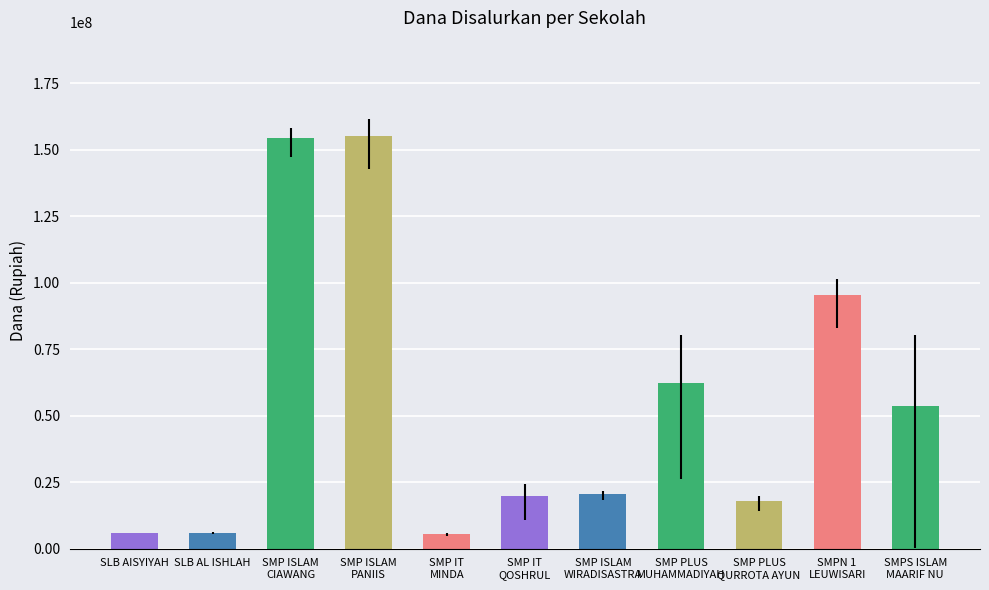

What is the change in value from SLB AL ISHLAH to SMP ISLAM
WIRADISASTRA?

+14625000